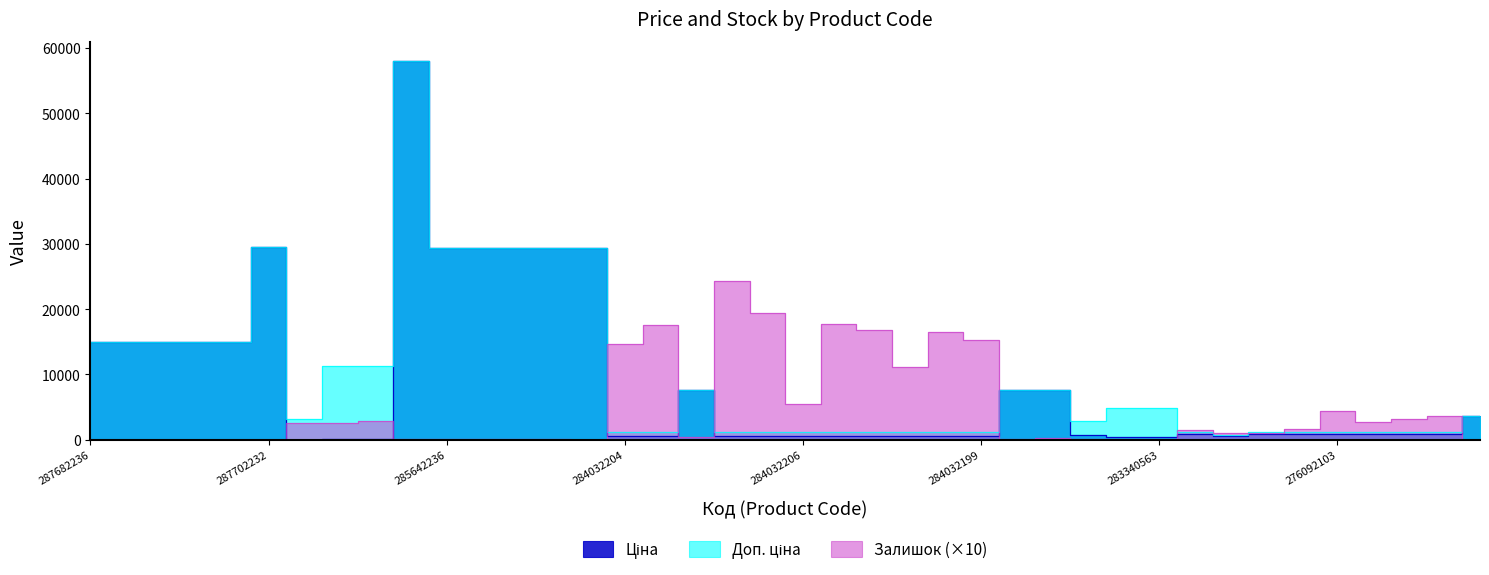

Read the Ціна value at 276092035.

842.8